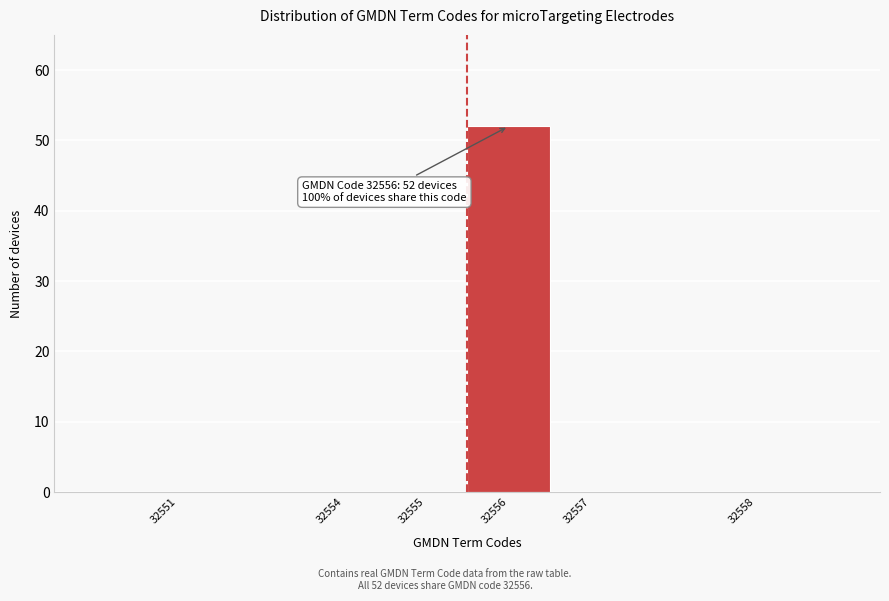

Reading right to left, transcribe all the data shown in this chart.

32558=0	32557=0	32556=52	32555=0	32554=0	32551=0